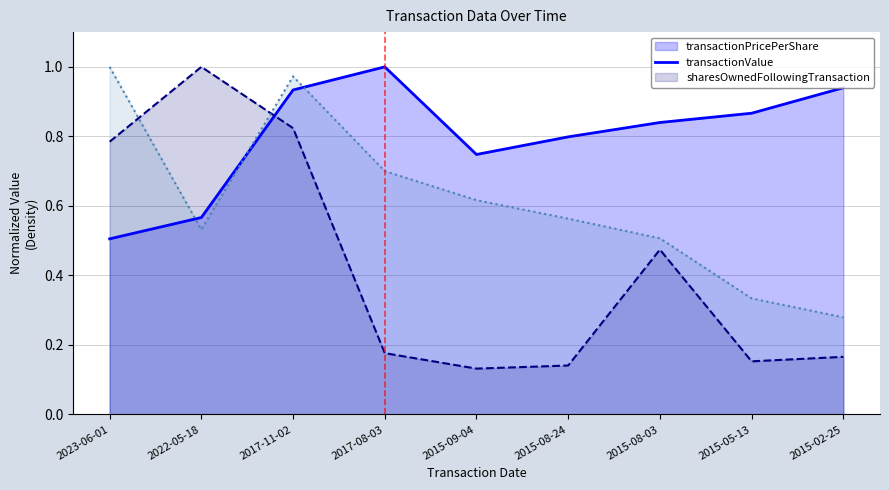

At which label is transactionValue closest to 0?

2015-09-04